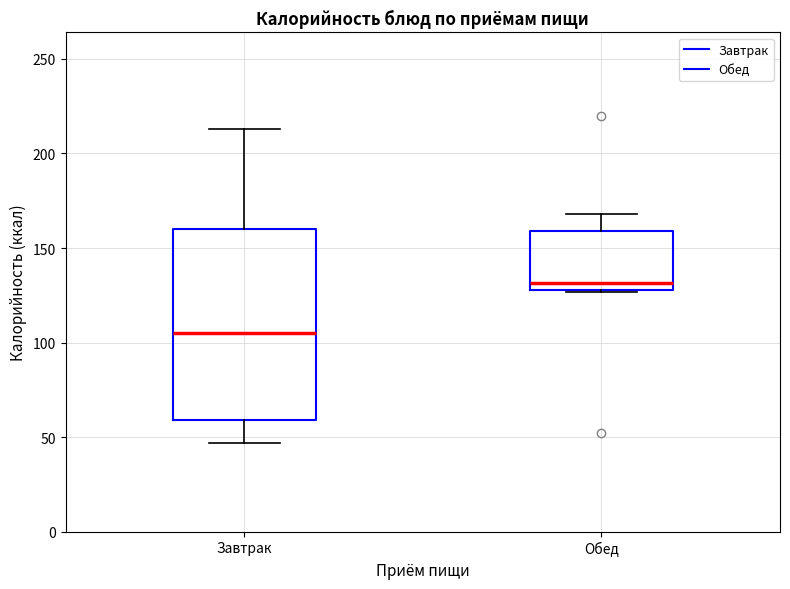

Where is the lower edge of the box for Обед on the y-axis? The values are not printed on the chart, so give them approximately, as read against the axis.

130